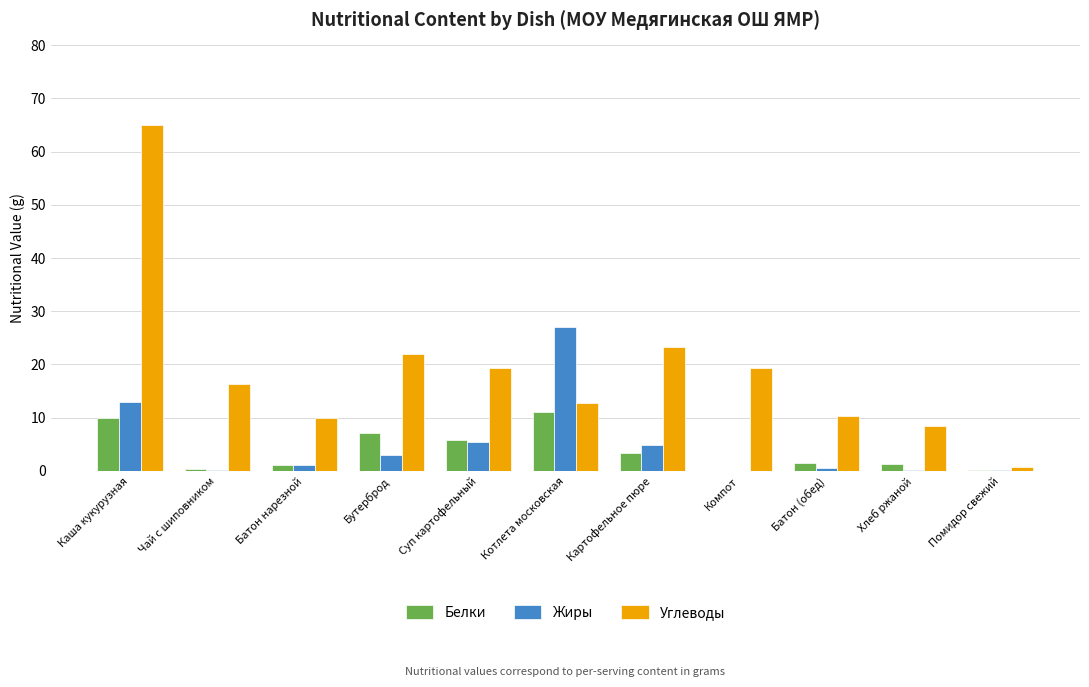

The value of Жиры at Чай с шиповником is 0.0. True or false?

True